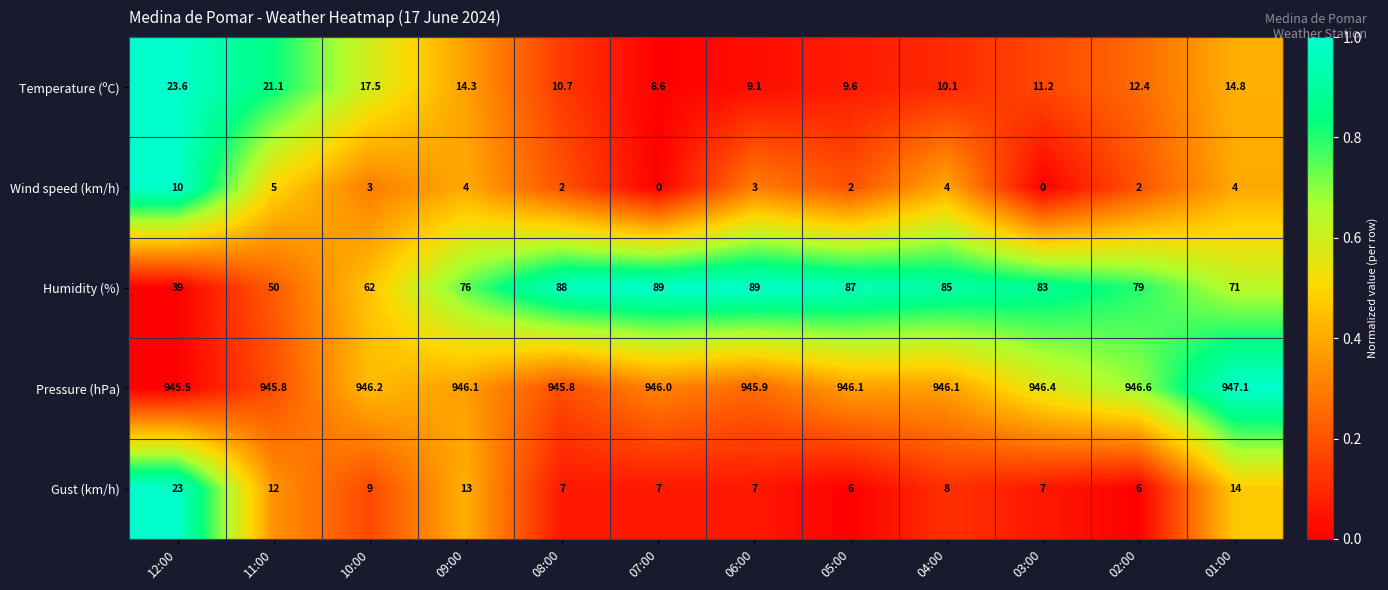

How many values in the Wind speed (km/h) series are below 3?

5